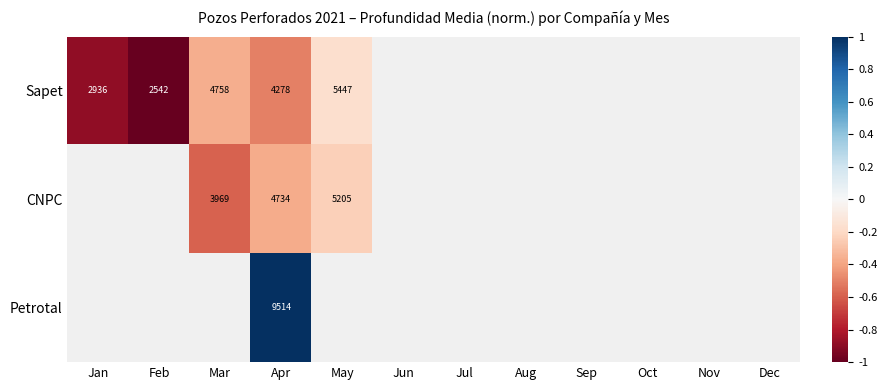

At Apr, list the series in order from largest to smallest.

Petrotal, CNPC, Sapet